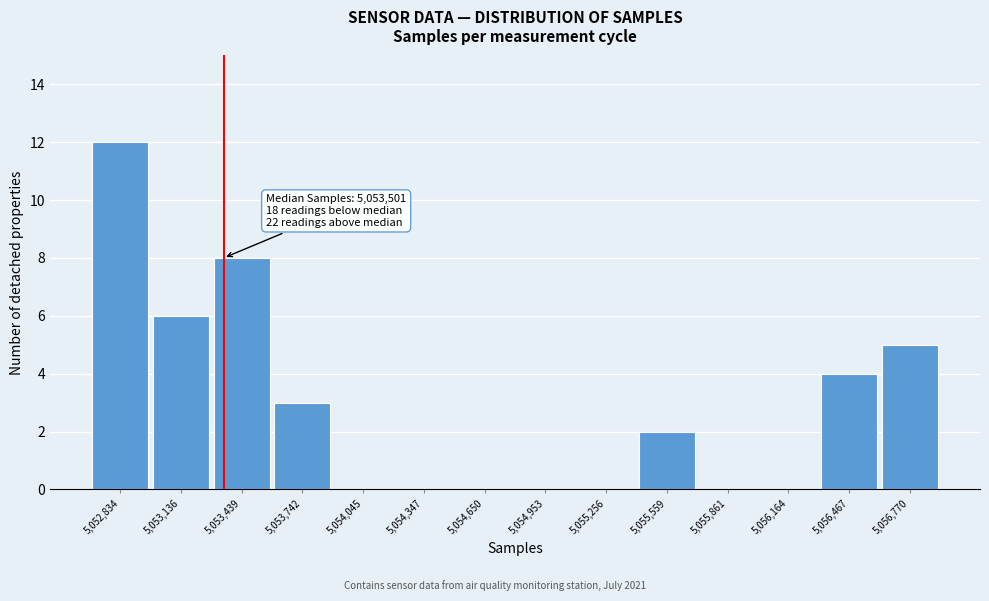

Reading left to right, list all the values displayed in this chart.

5,052,834=12	5,053,136=6	5,053,439=8	5,053,742=3	5,054,045=0	5,054,347=0	5,054,650=0	5,054,953=0	5,055,256=0	5,055,559=2	5,055,861=0	5,056,164=0	5,056,467=4	5,056,770=5